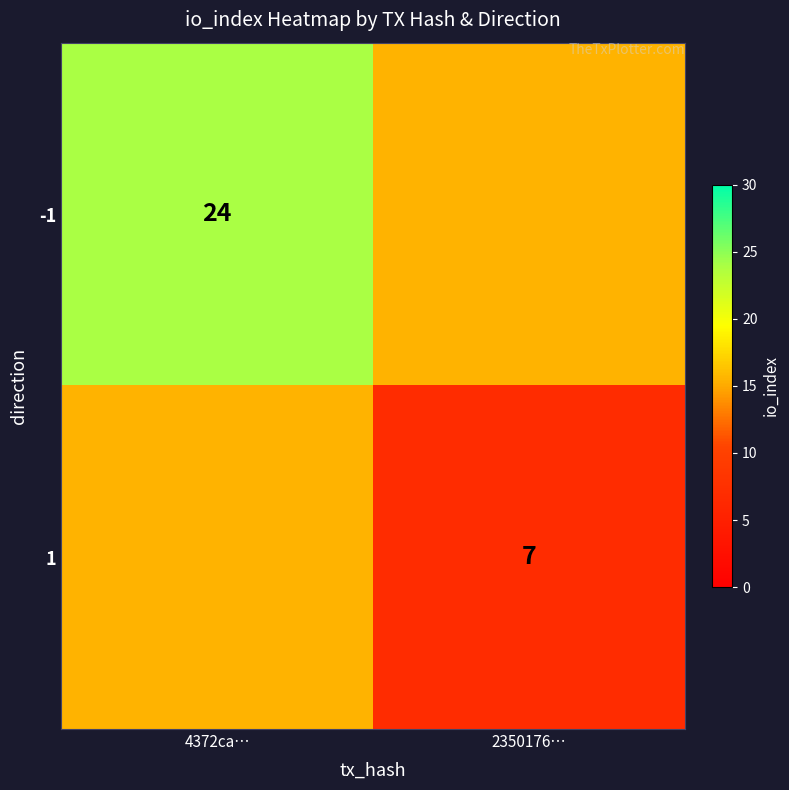

Is it true that 1 equals 2.8 at 2350176…?

False